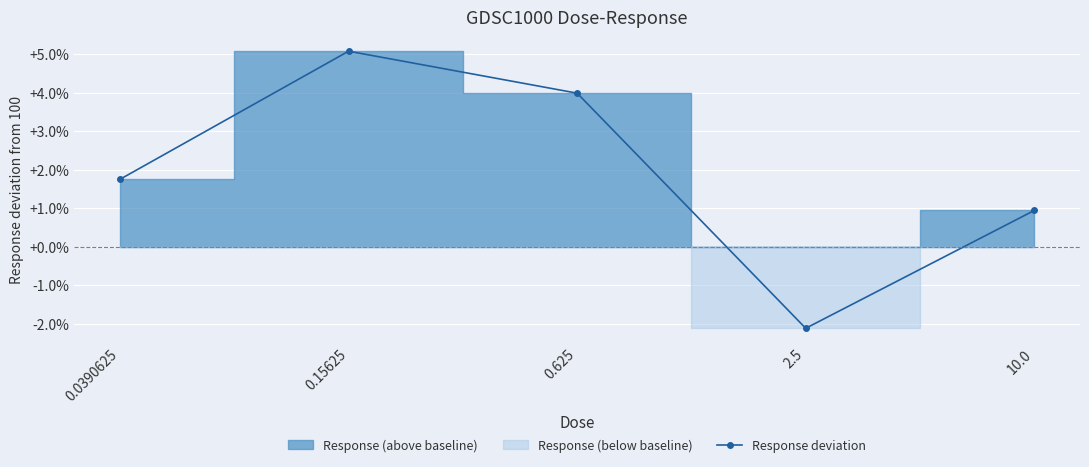

True or false: there are more than 2 points higher than both neighbors.

False